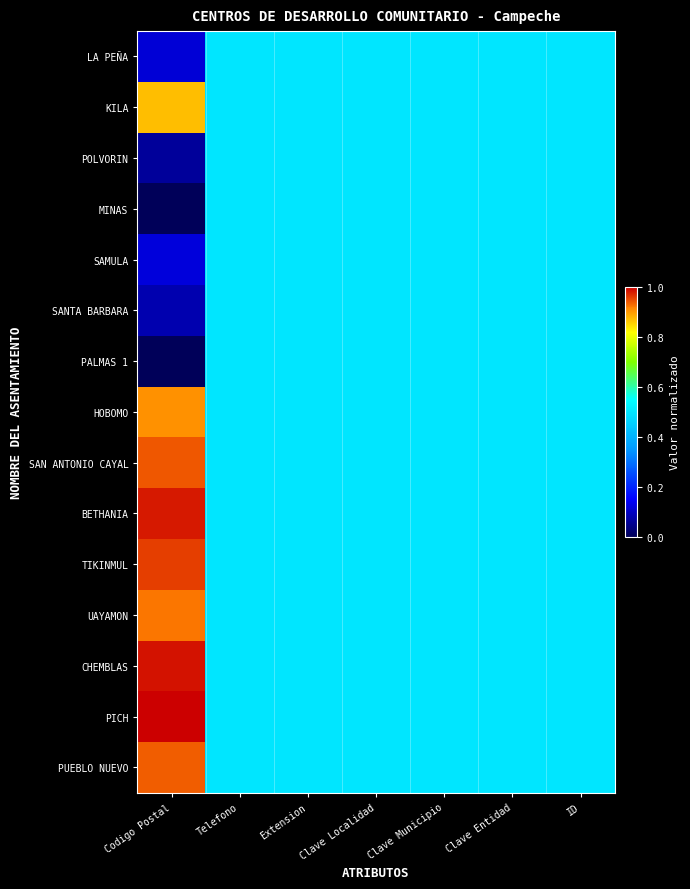

Count the number of categories in the chart.

7